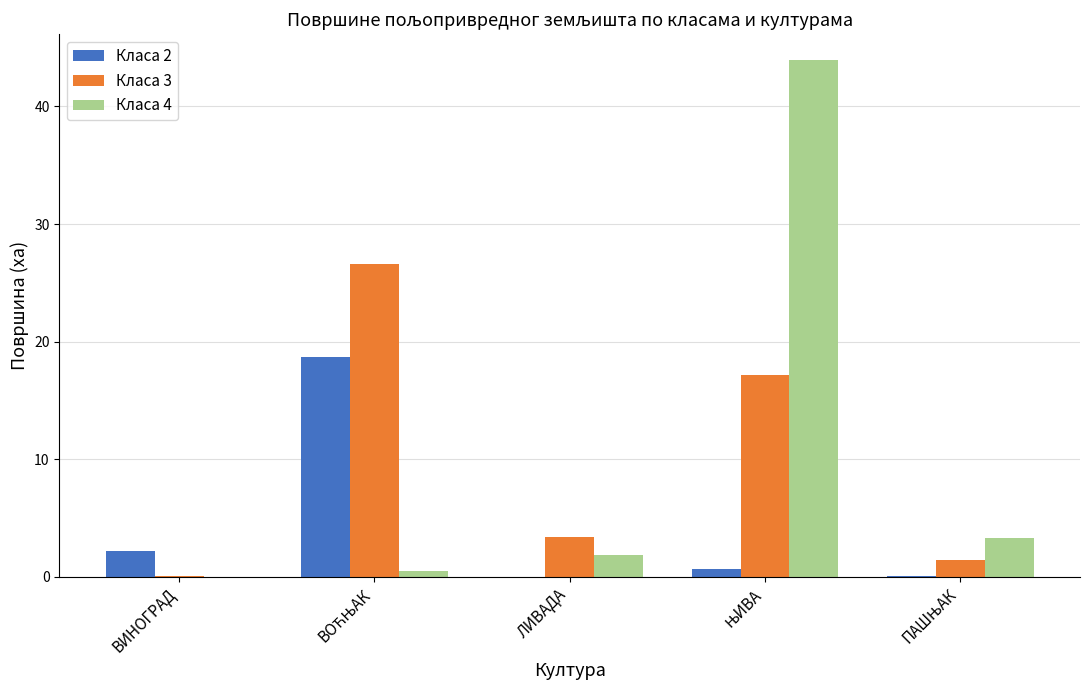

True or false: Класа 3 has a value of 3.4 at ЛИВАДА.

True